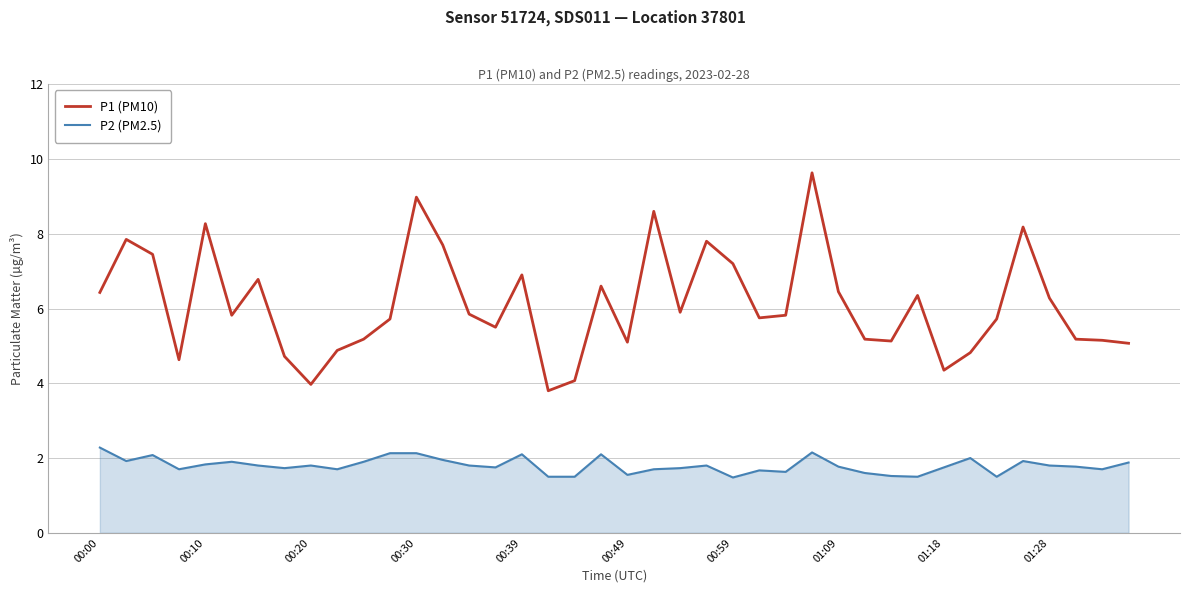

Which series has the largest range (max minus min)?

P1 (PM10)